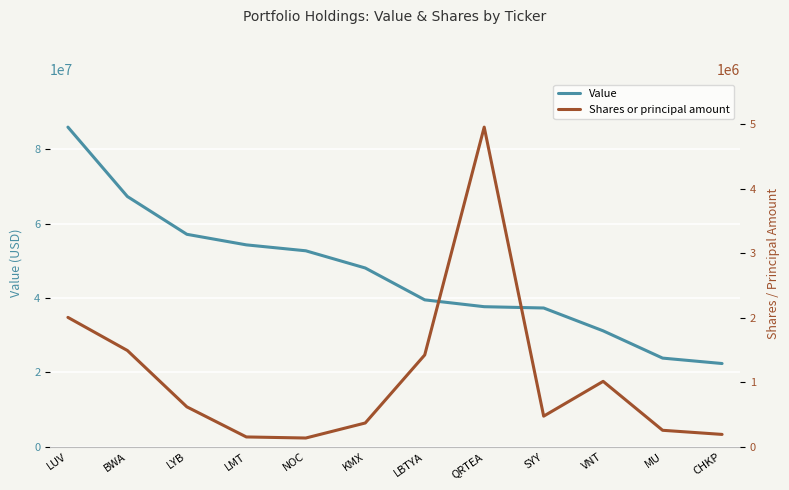

Rank the series by their maximum value, from highest to lowest.

Value, Shares or principal amount